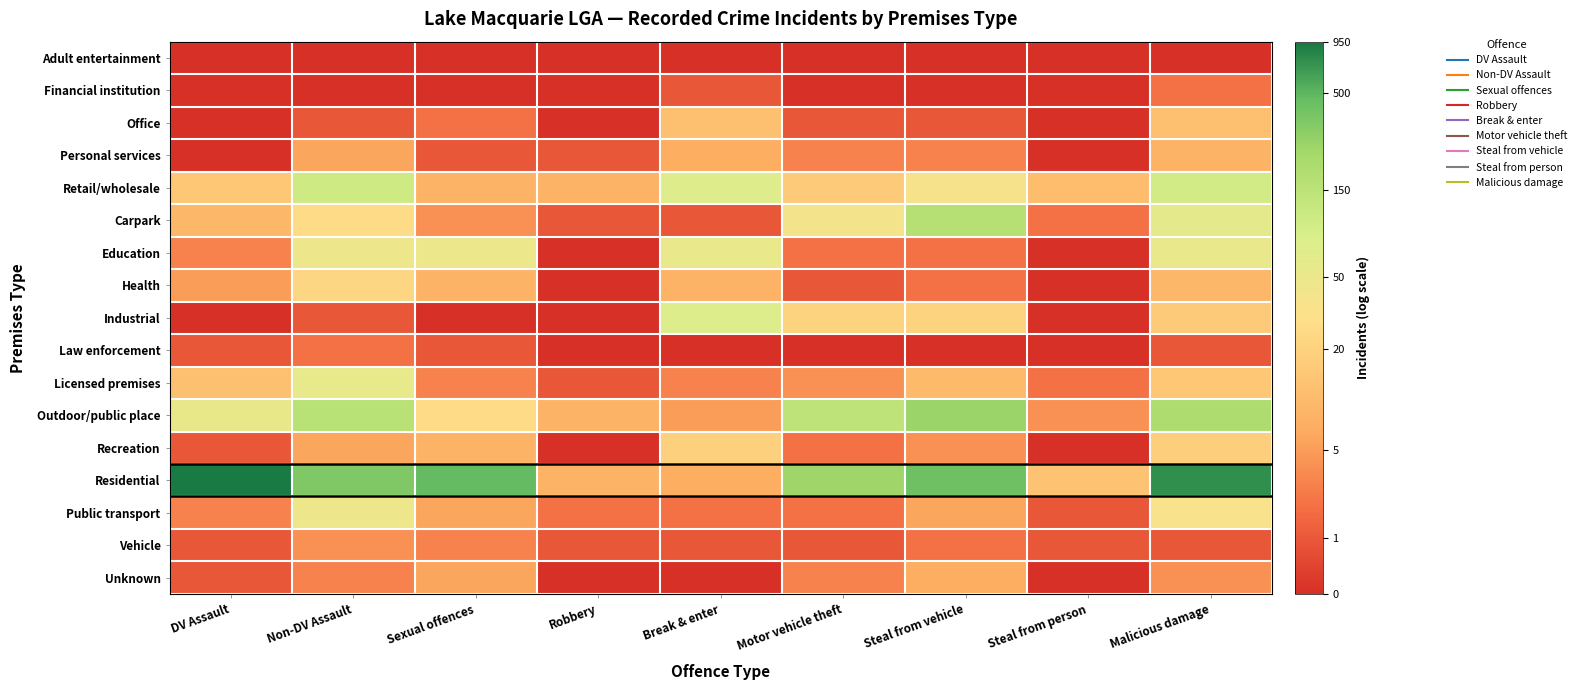

Between Steal from vehicle and Steal from person, which series saw the biggest shift?

Carpark